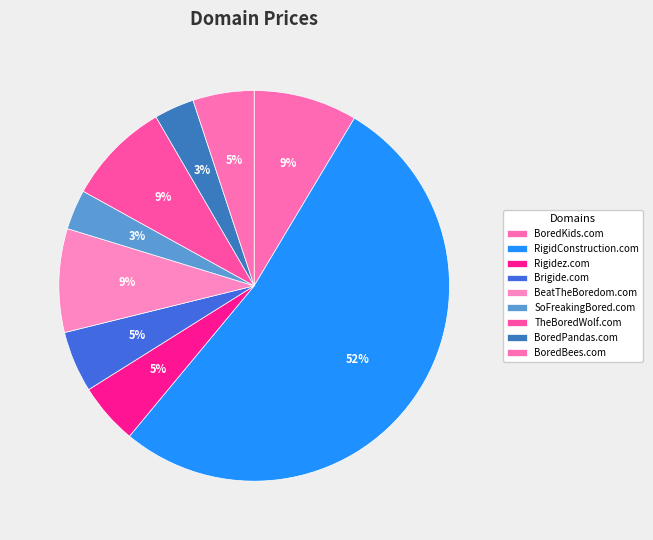

How many segments does this pie chart have?

9